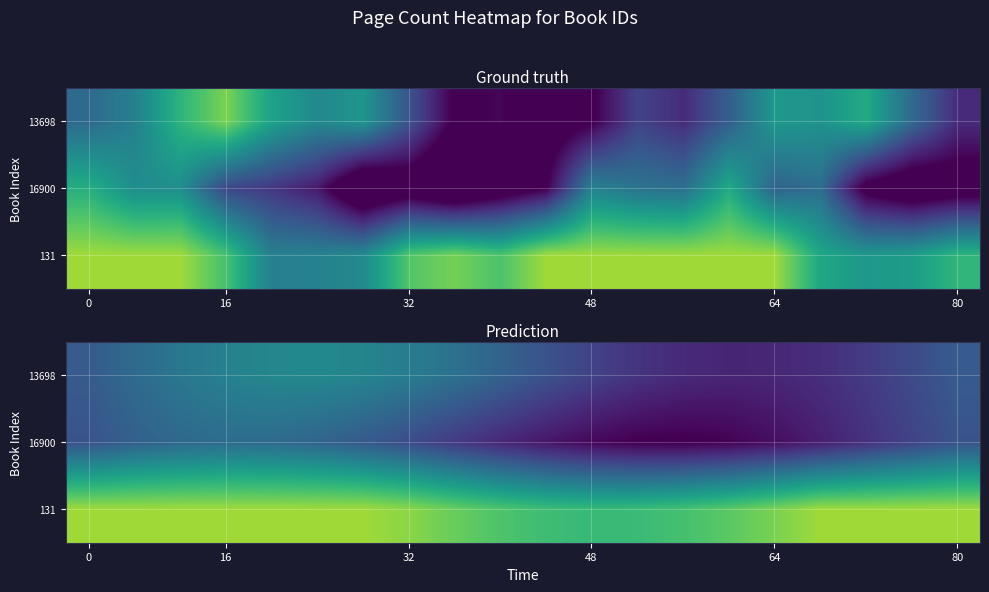

What is the spread (max minus min) of values at 16?

35.2